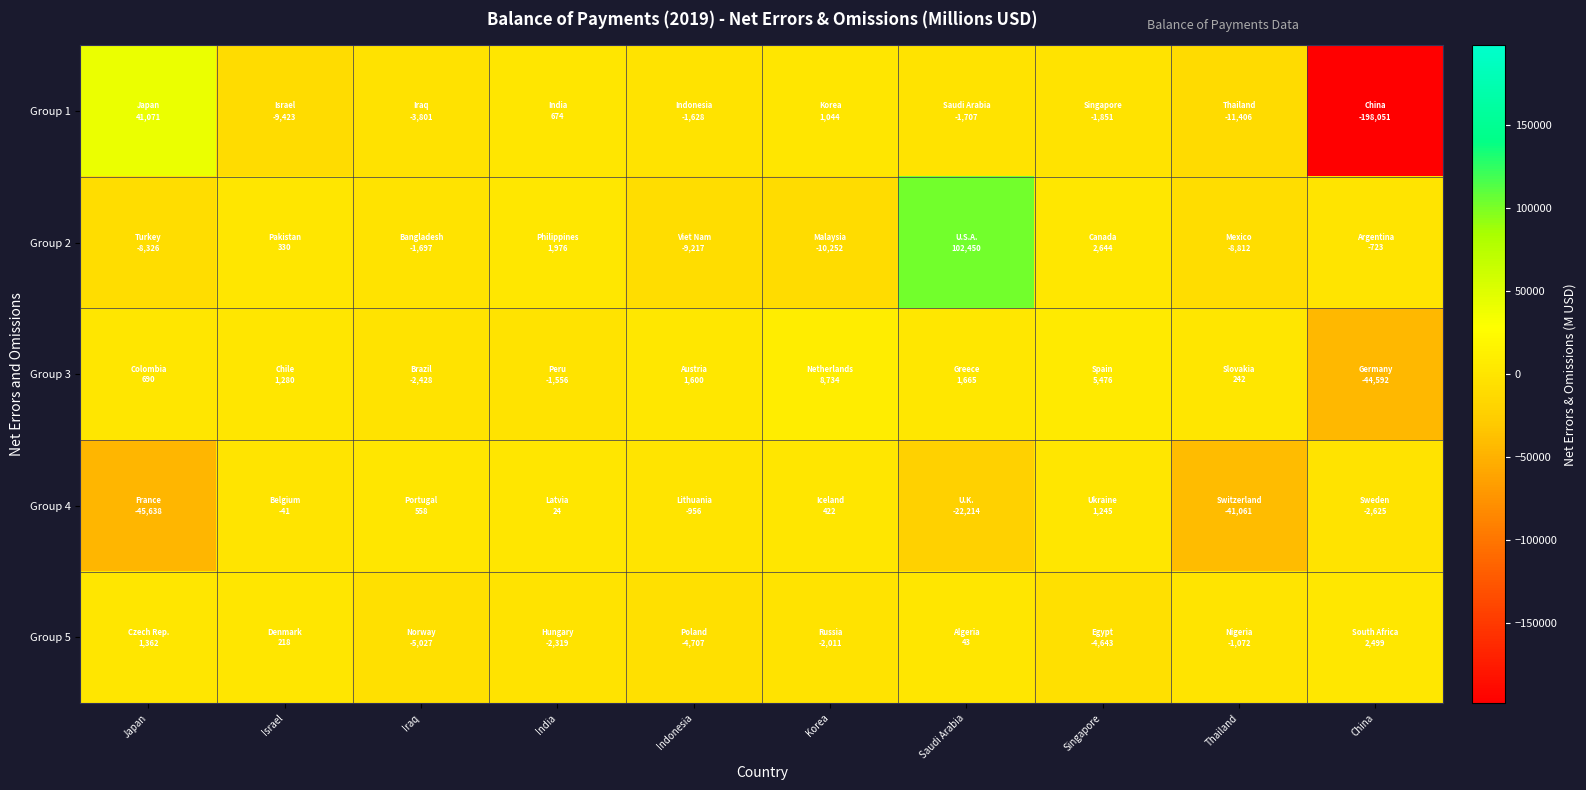

At which category is the sum across all series the highest?

Saudi Arabia